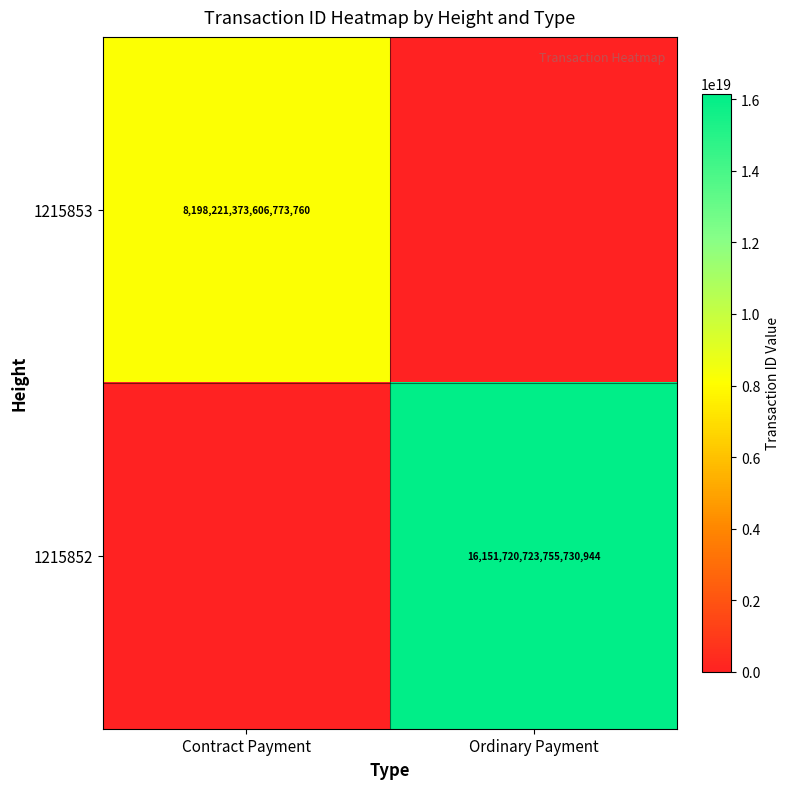

Is it true that 1215852 equals 9004435491203895296 at Ordinary Payment?

False